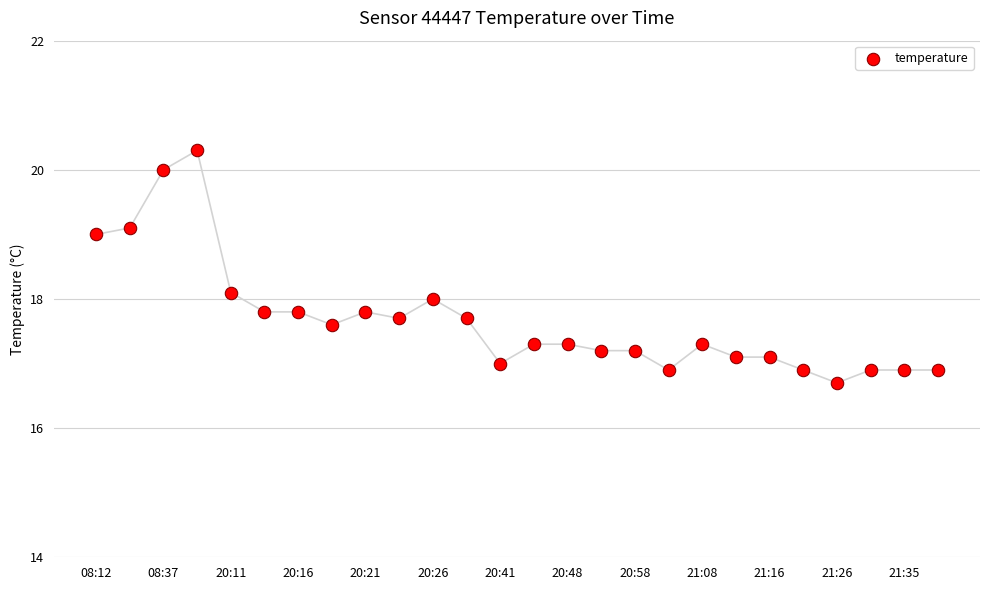

What is the range of Y values (max minus min)?

3.6